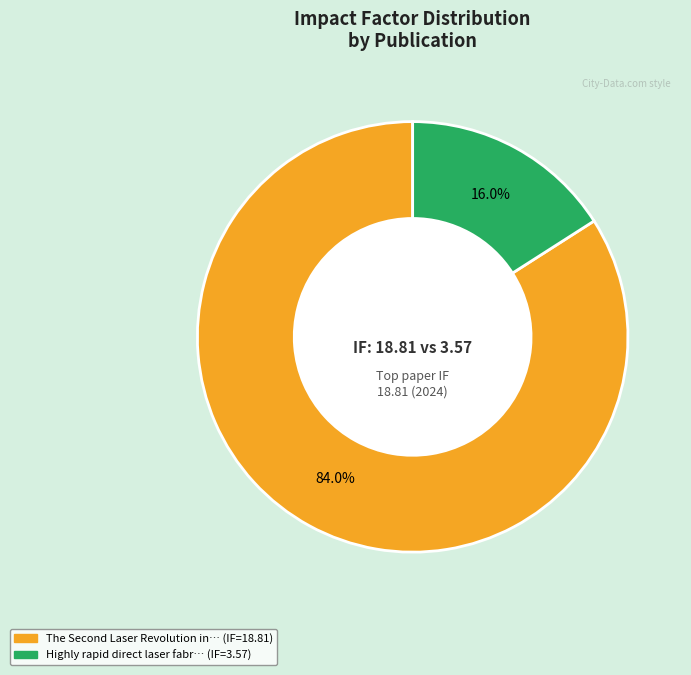

Does any single category account for the majority?

Yes